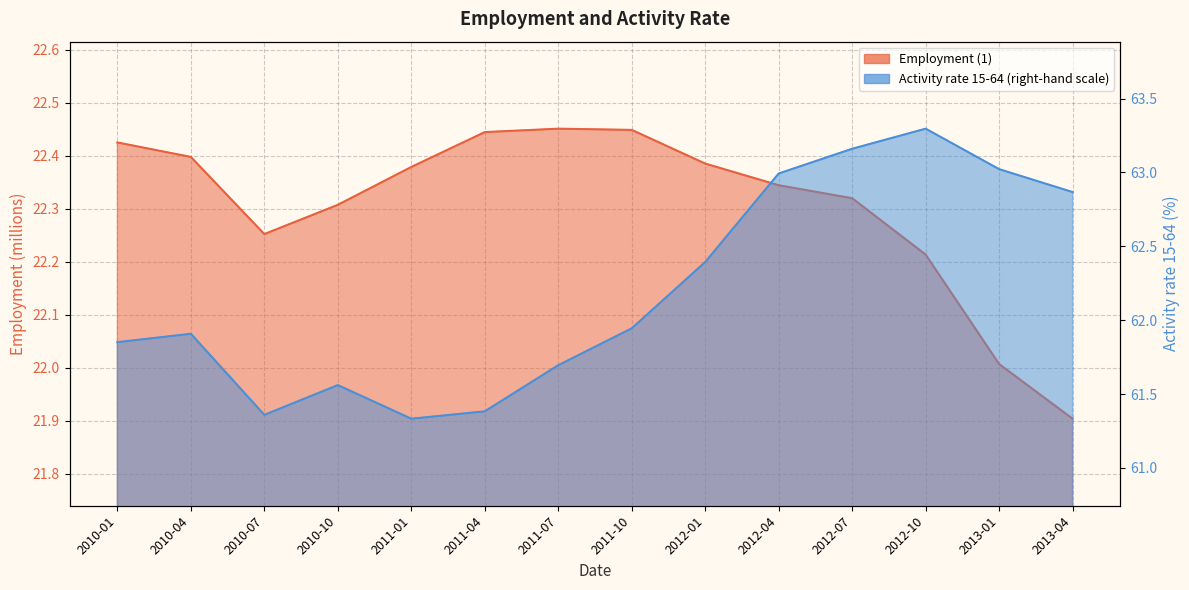

Reading left to right, extract all data points from this chart.

Employment (1): 2010-01=22.4	2010-04=22.4	2010-07=22.3	2010-10=22.3	2011-01=22.4	2011-04=22.4	2011-07=22.5	2011-10=22.4	2012-01=22.4	2012-04=22.3	2012-07=22.3	2012-10=22.2	2013-01=22.0	2013-04=21.9
Activity rate 15-64 (right-hand scale): 2010-01=61.9	2010-04=61.9	2010-07=61.4	2010-10=61.6	2011-01=61.3	2011-04=61.4	2011-07=61.7	2011-10=61.9	2012-01=62.4	2012-04=63.0	2012-07=63.2	2012-10=63.3	2013-01=63.0	2013-04=62.9